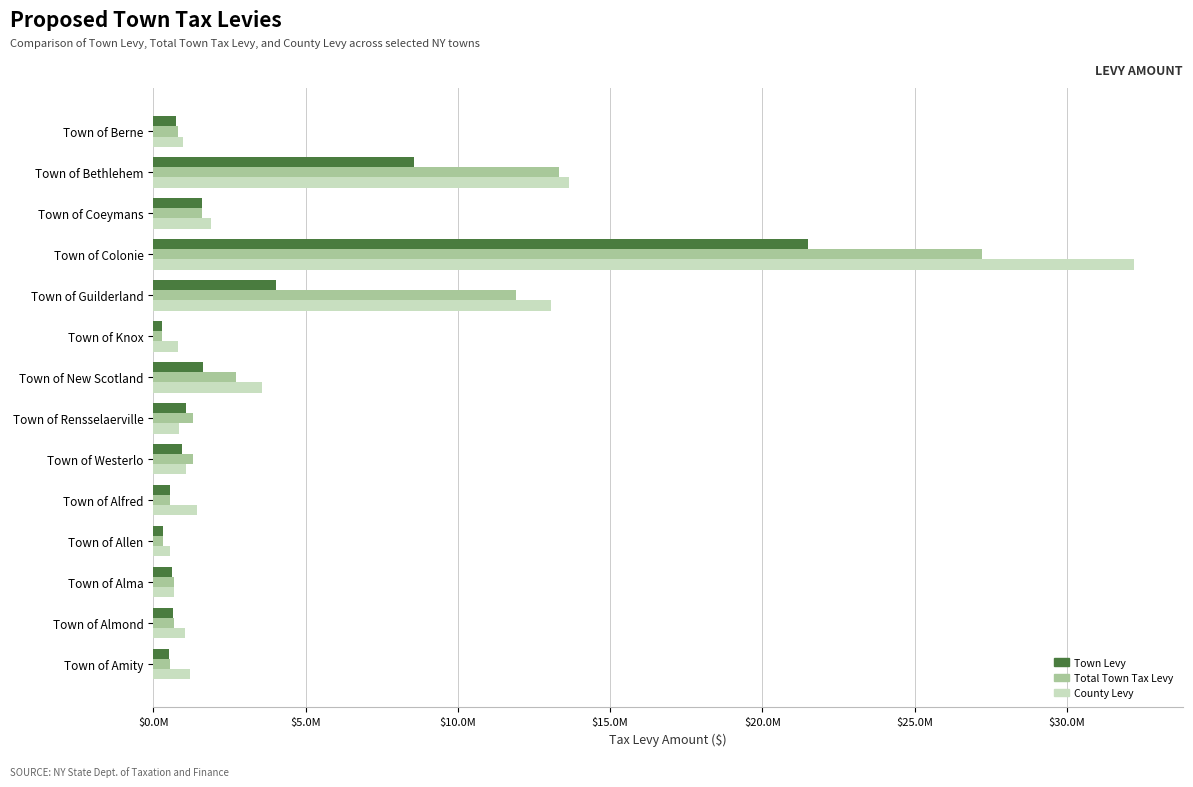

At how many categories does at least one series exceed 17879626?

1